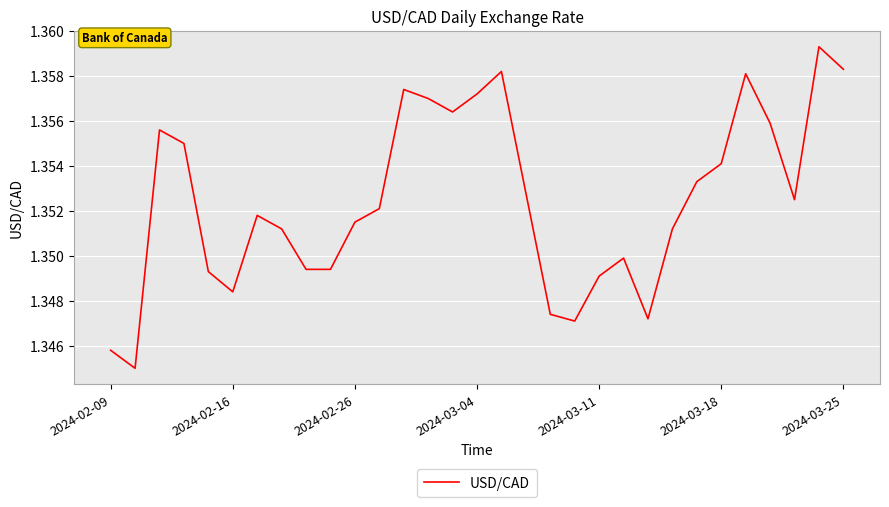

How many lines are shown in the chart?

1